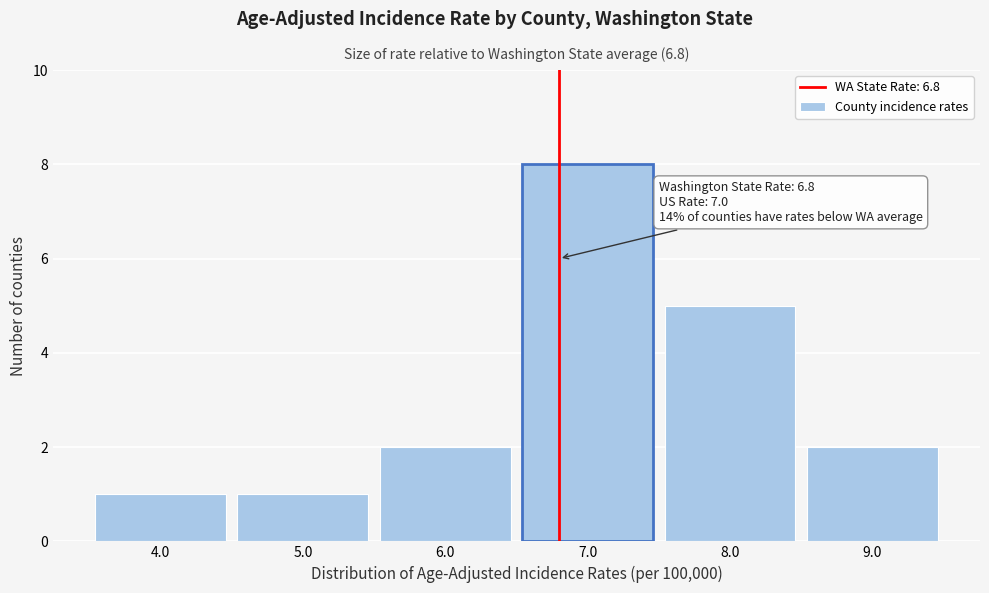

Reading right to left, transcribe all the data shown in this chart.

2	5	8	2	1	1